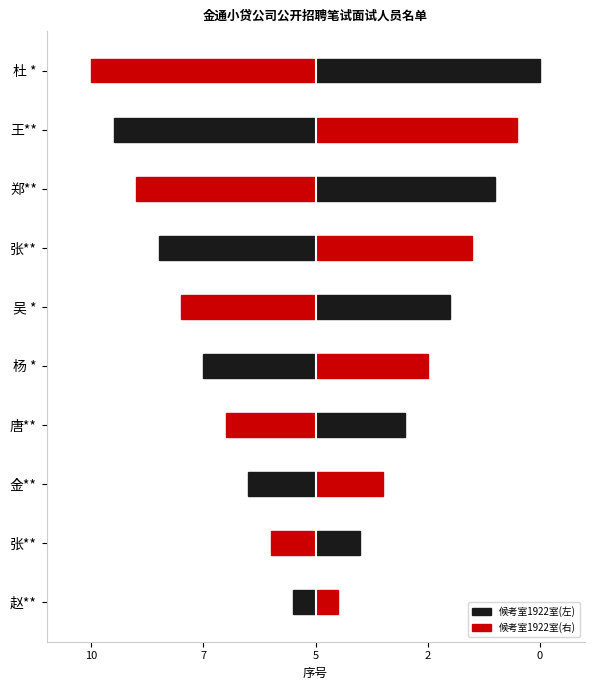

How many data points does each series have?

10